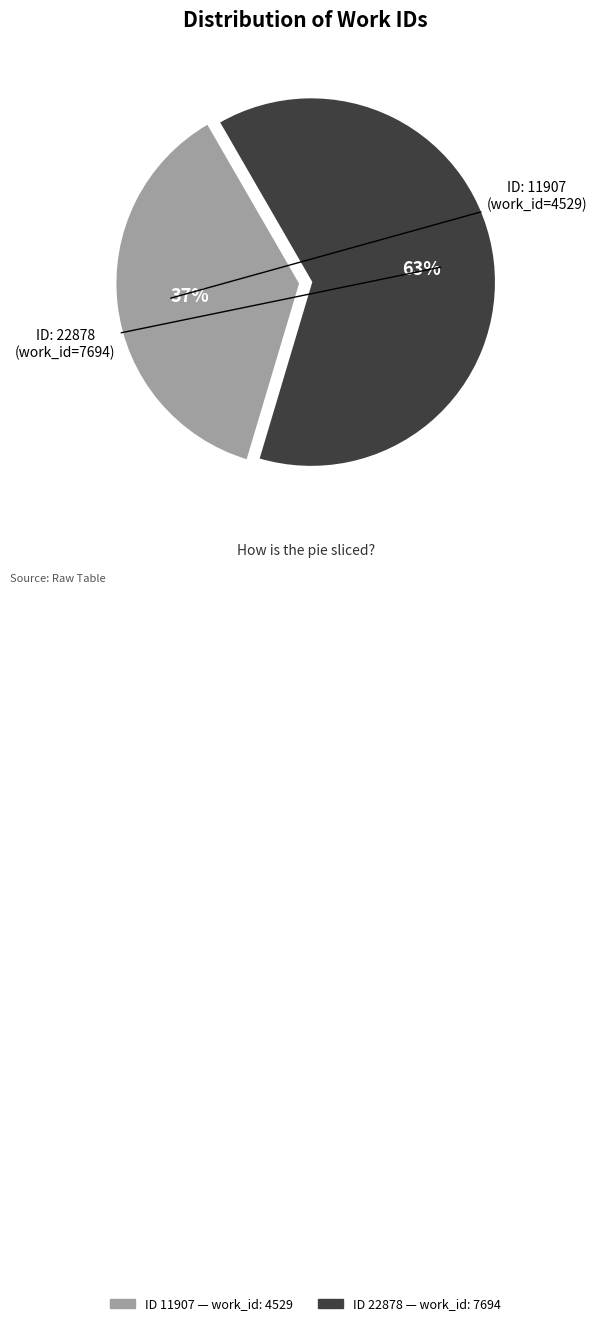

To the nearest percent, what is the difference between the largest and smallest slice percentages?

26%